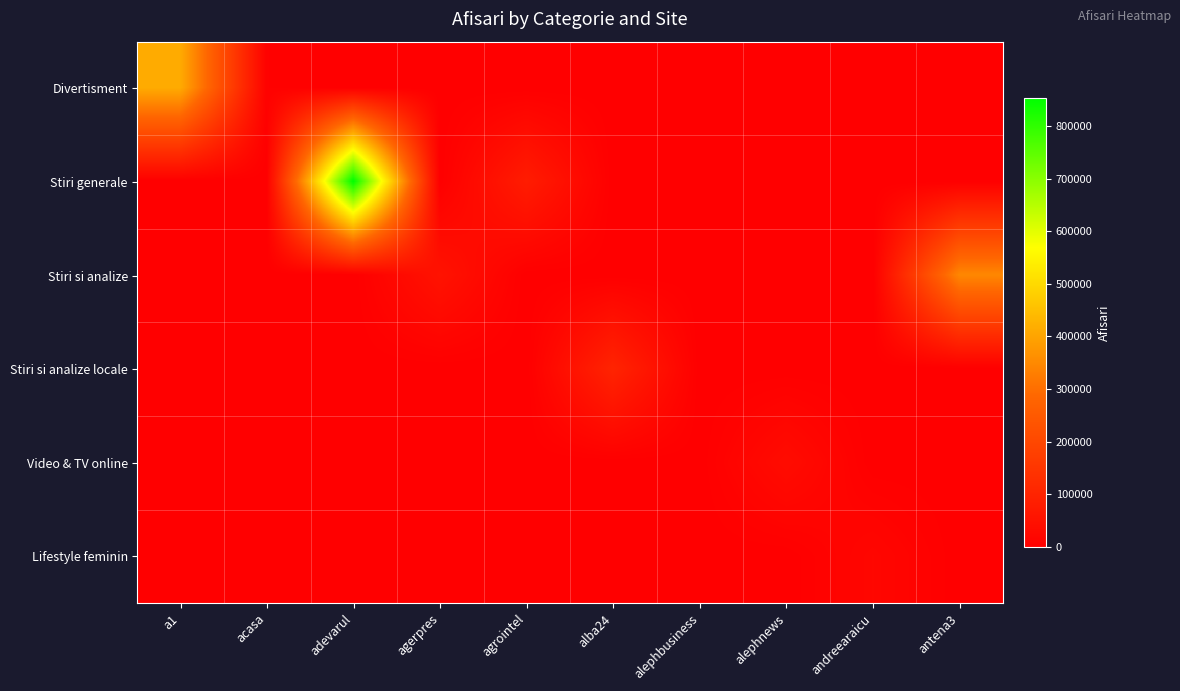

Reading left to right, what are all the values shown in this chart?

Divertisment: a1=413700	acasa=6837	adevarul=0	agerpres=0	agrointel=0	alba24=0	alephbusiness=0	alephnews=0	andreearaicu=0	antena3=0
Stiri generale: a1=0	acasa=0	adevarul=853506	agerpres=0	agrointel=80370	alba24=0	alephbusiness=0	alephnews=0	andreearaicu=0	antena3=0
Stiri si analize: a1=0	acasa=0	adevarul=0	agerpres=53775	agrointel=0	alba24=0	alephbusiness=0	alephnews=0	andreearaicu=0	antena3=347391
Stiri si analize locale: a1=0	acasa=0	adevarul=0	agerpres=0	agrointel=0	alba24=102039	alephbusiness=0	alephnews=0	andreearaicu=0	antena3=0
Video & TV online: a1=0	acasa=0	adevarul=0	agerpres=0	agrointel=0	alba24=0	alephbusiness=370	alephnews=34933	andreearaicu=0	antena3=0
Lifestyle feminin: a1=0	acasa=0	adevarul=0	agerpres=0	agrointel=0	alba24=0	alephbusiness=0	alephnews=0	andreearaicu=20281	antena3=0